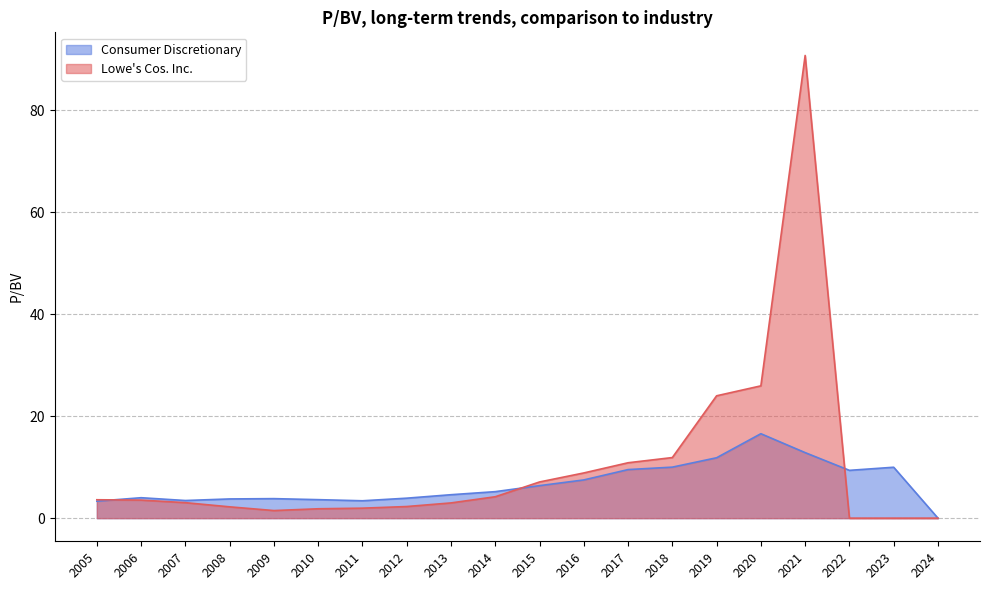

What are all the series names shown in the legend?

Consumer Discretionary, Lowe's Cos. Inc.